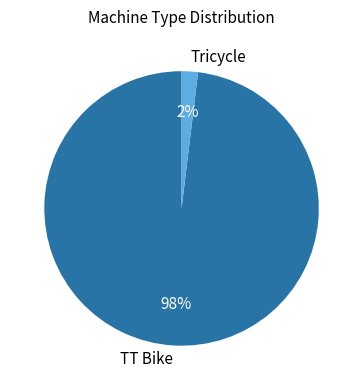

To the nearest percent, what portion does TT Bike represent?

98%